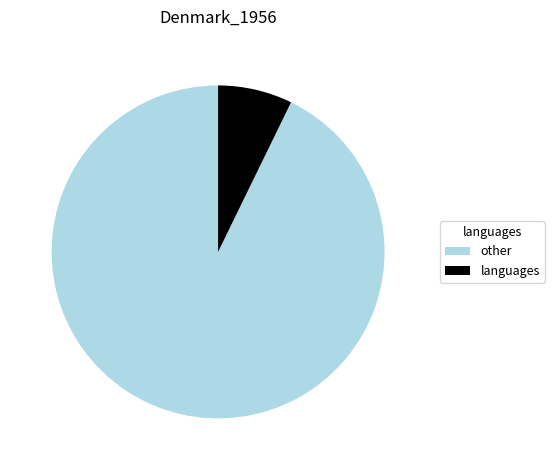

Do other and languages together represent more than half of the pie?

Yes